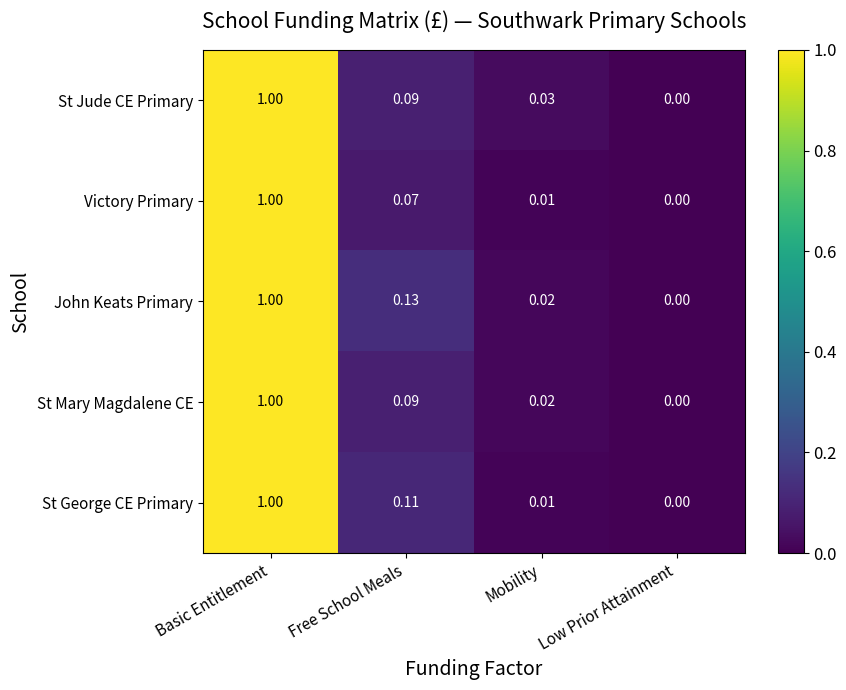

At which label is John Keats Primary closest to 0?

Low Prior Attainment